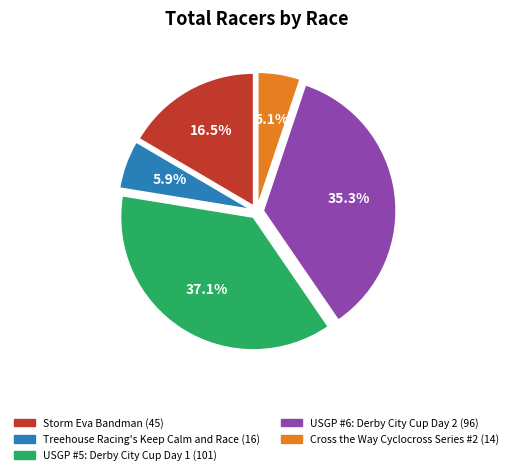

Rank the categories by value from highest to lowest.

USGP #5: Derby City Cup Day 1, USGP #6: Derby City Cup Day 2, Storm Eva Bandman, Treehouse Racing's Keep Calm and Race, Cross the Way Cyclocross Series #2